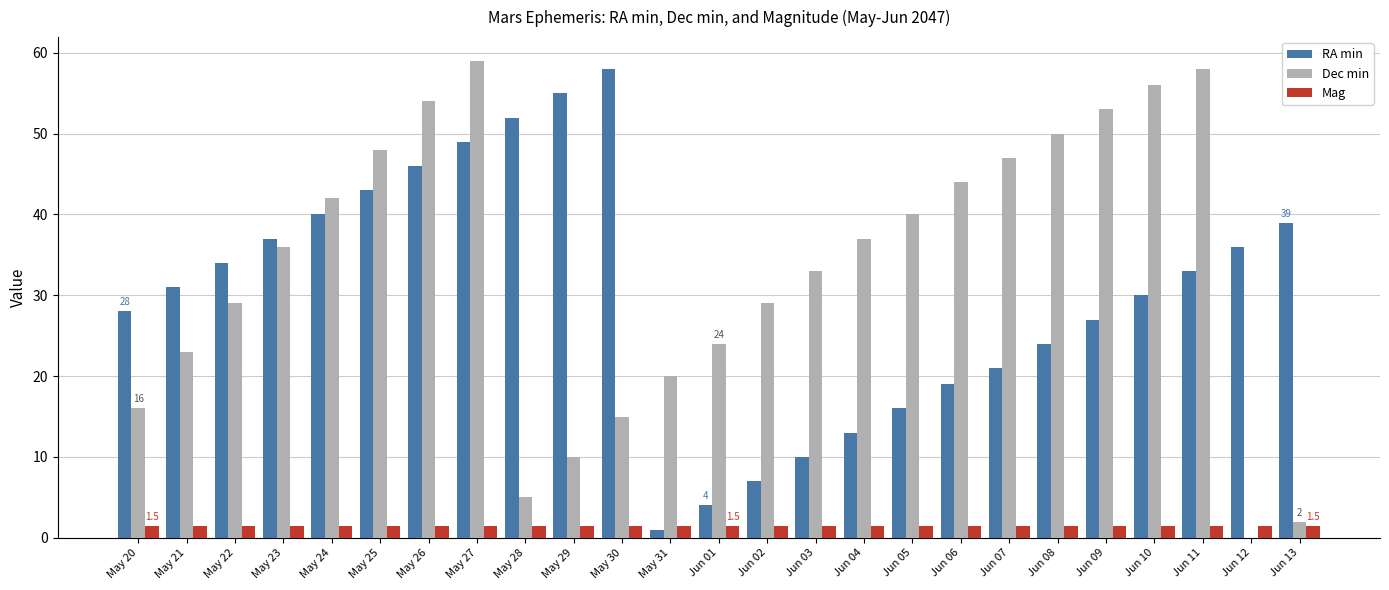

How many categories are shown in the chart?

25